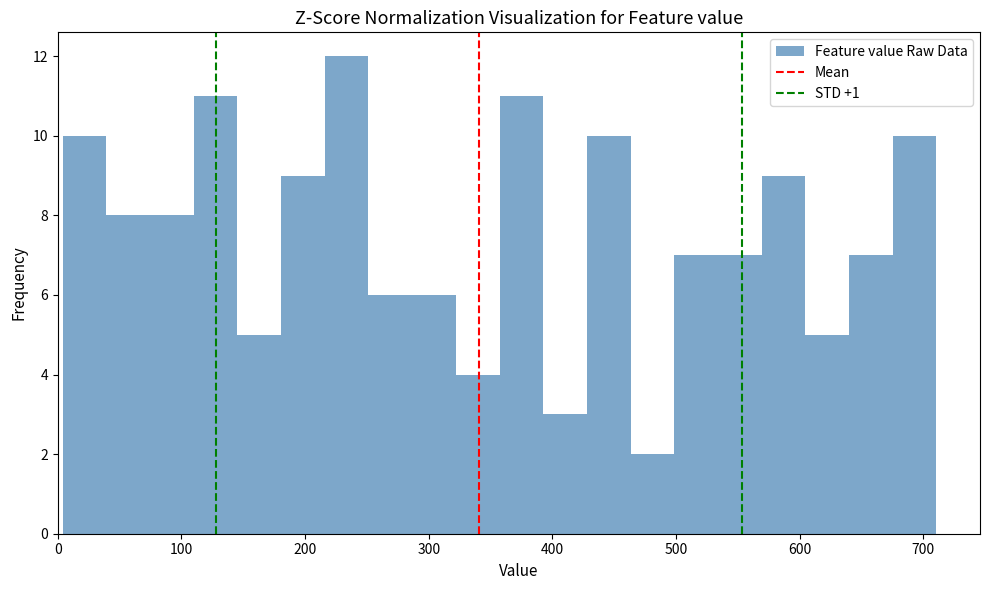

Around what value on the x-axis is the tallest bar? Give the approximate position of its centre, as read against the axis.

230